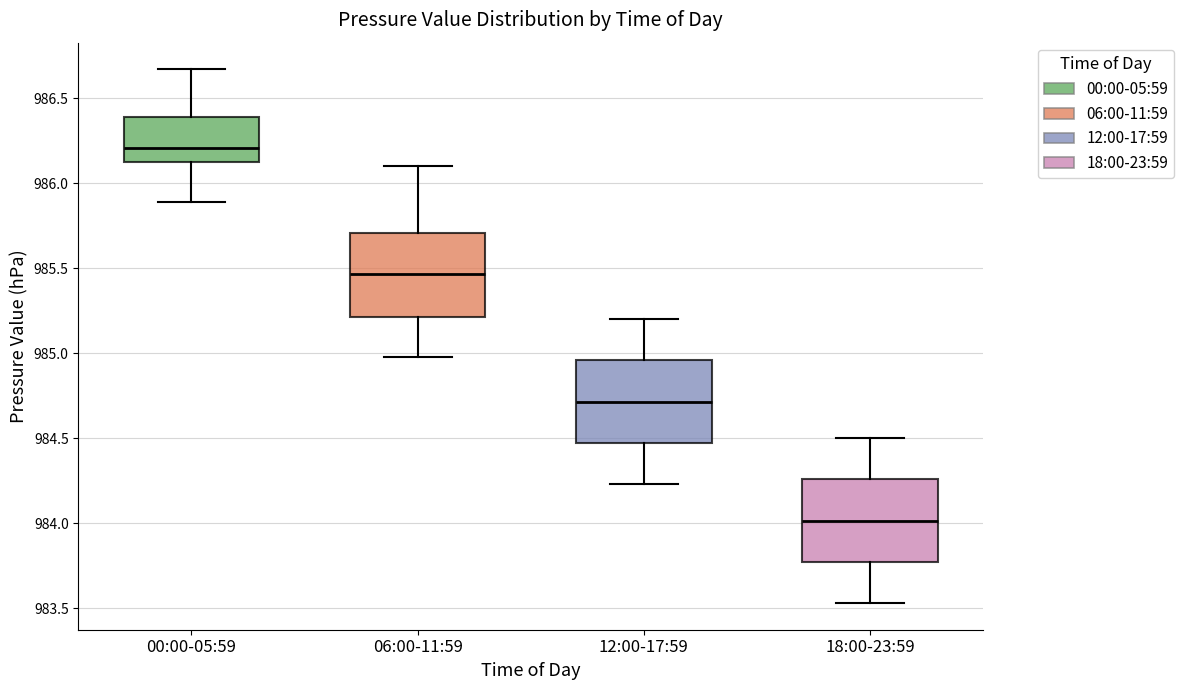

Where does the median line of the box for 06:00-11:59 sit on the y-axis? The values are not printed on the chart, so give them approximately, as read against the axis.

985.45